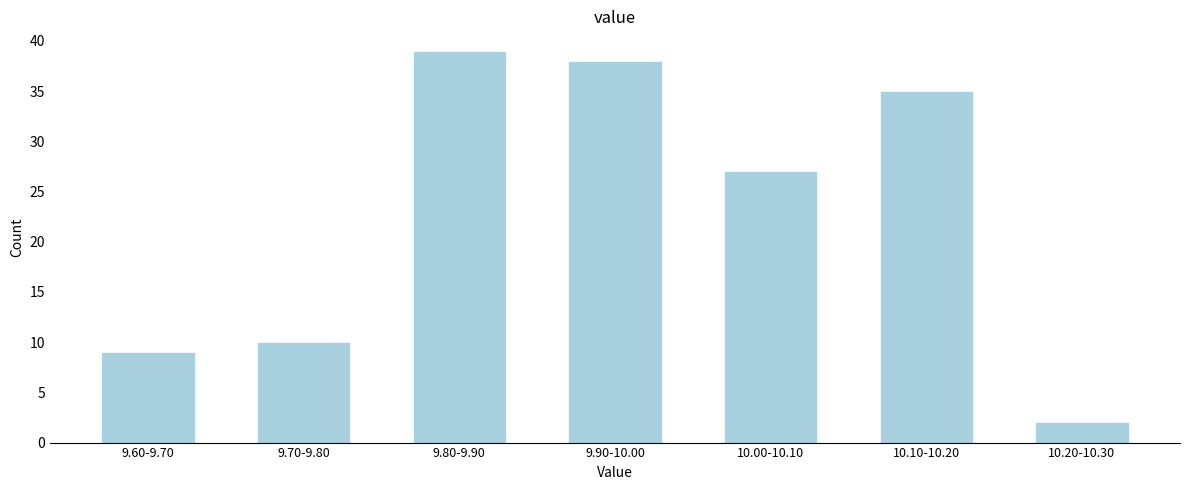

Reading left to right, transcribe all the data shown in this chart.

9.60-9.70=9	9.70-9.80=10	9.80-9.90=39	9.90-10.00=38	10.00-10.10=27	10.10-10.20=35	10.20-10.30=2